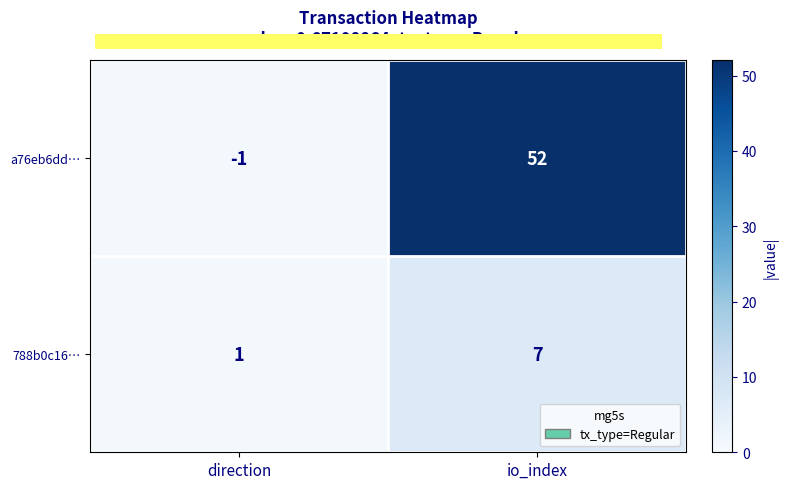

Rank the series by their maximum value, from lowest to highest.

788b0c16…, a76eb6dd…